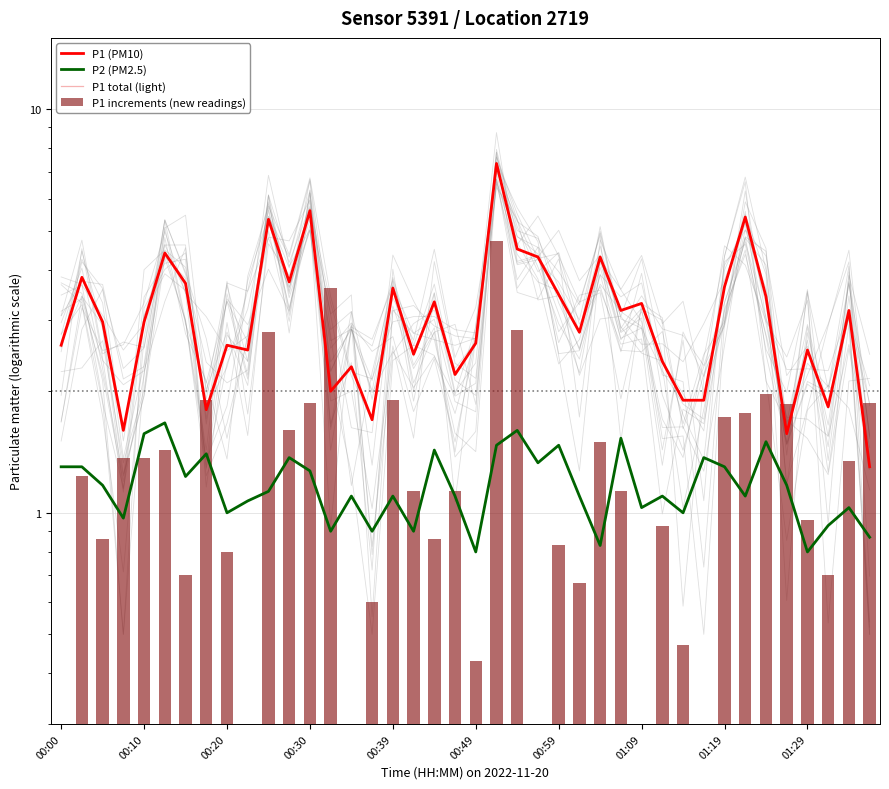

At 01:09, list the series in order from largest to smallest.

P1 (PM10), P1 total (light), P2 (PM2.5), P1 increments (new readings)